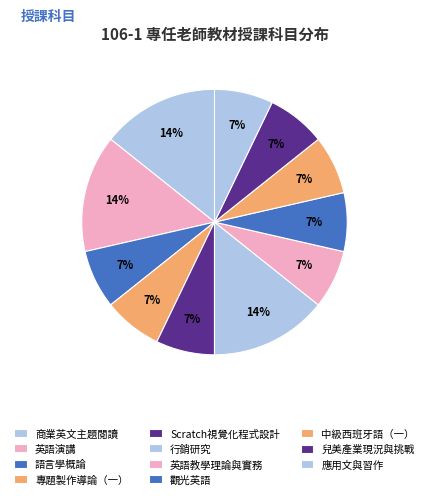

Is it true that 應用文與習作 is 7% of the pie?

True